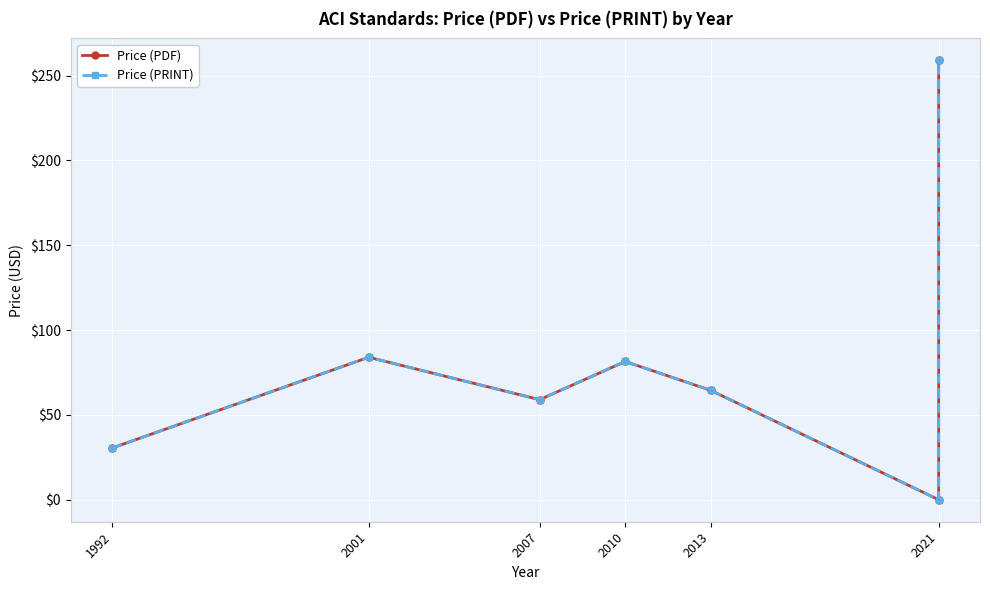

What is the sum of all Price (PRINT) values?

578.5